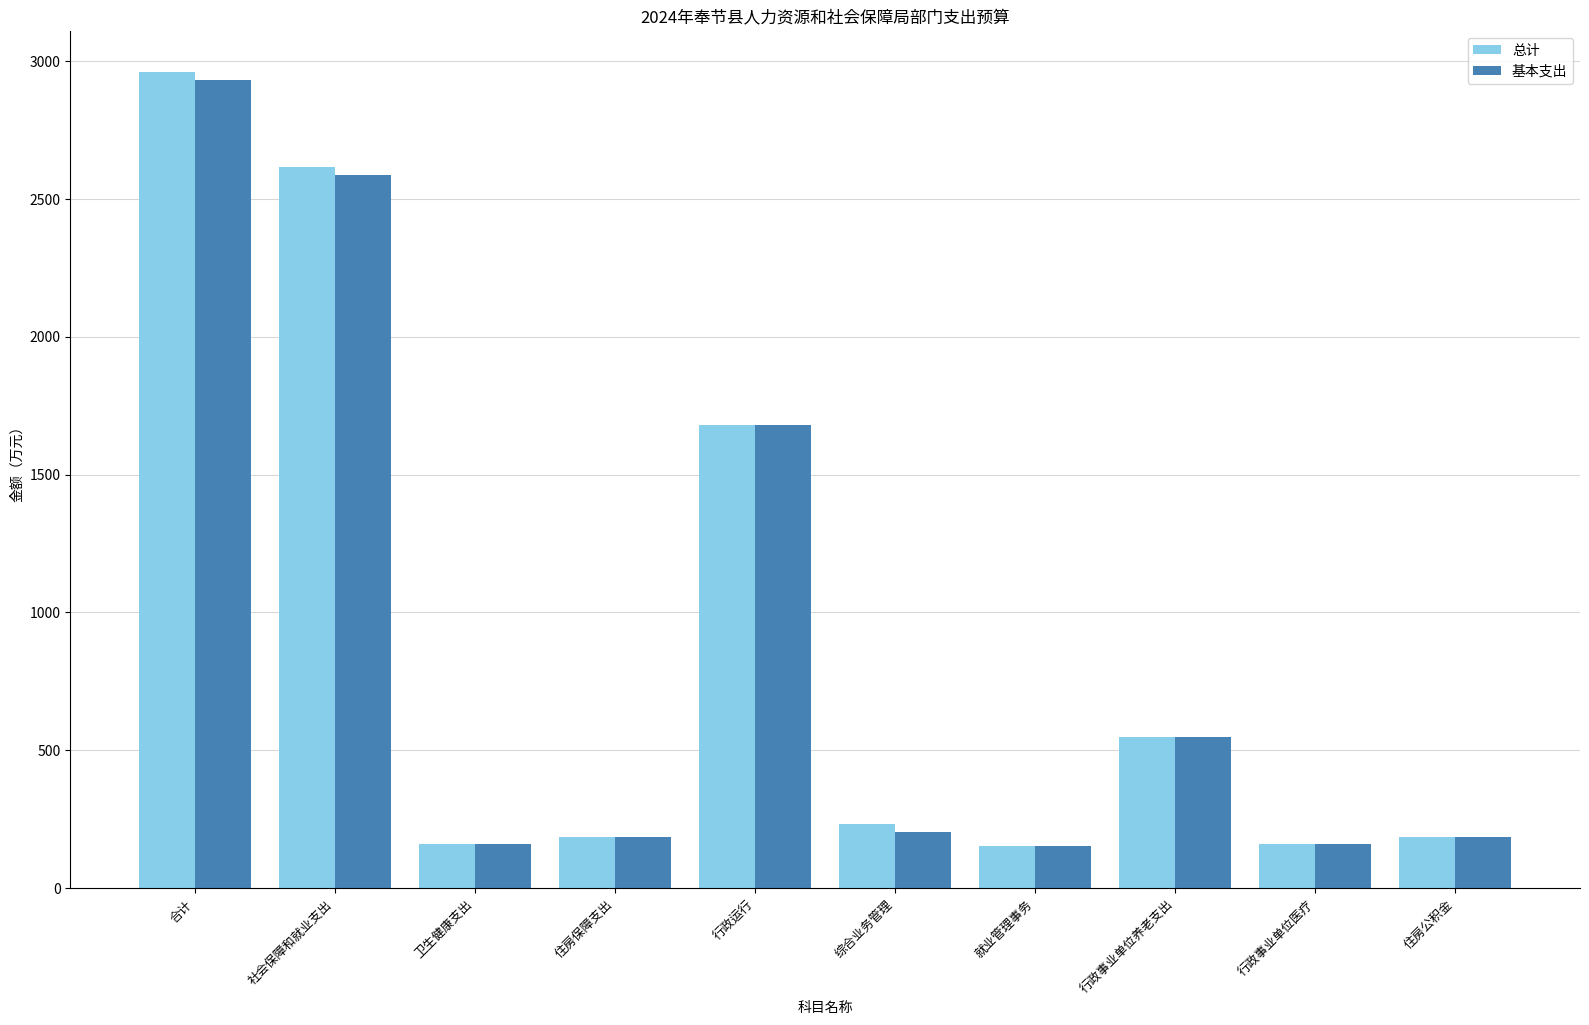

How many data points in 总计 are less than 234?

5